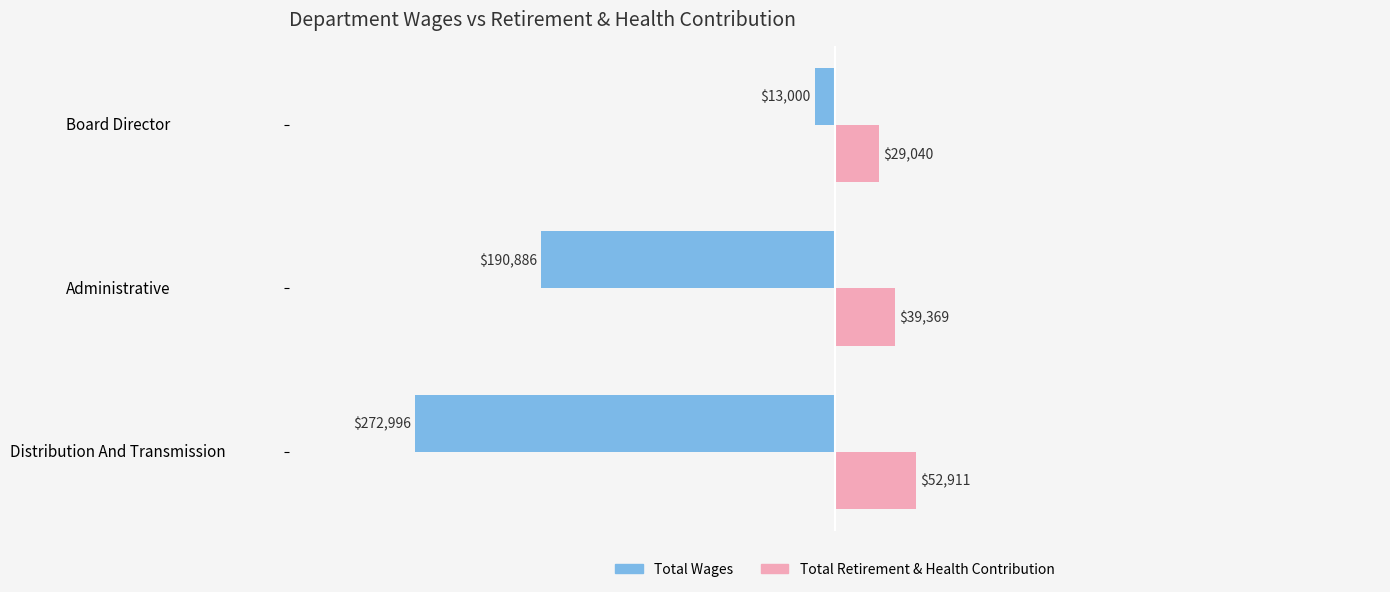

What is the spread (max minus min) of values at Distribution And Transmission?

325907